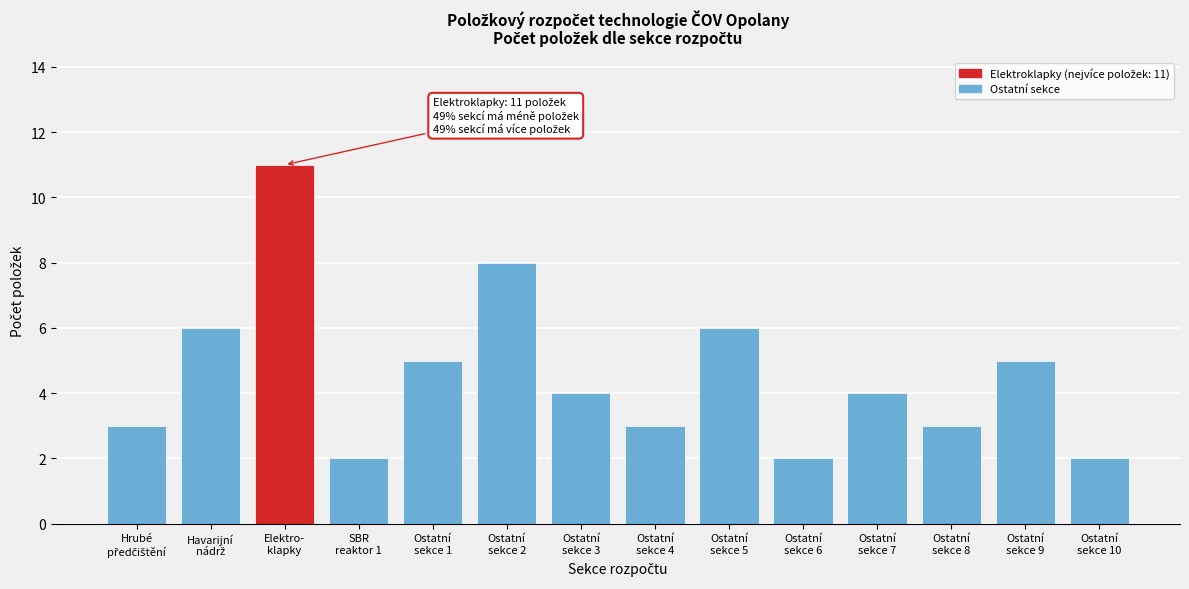

Reading right to left, extract all data points from this chart.

2	5	3	4	2	6	3	4	8	5	2	11	6	3